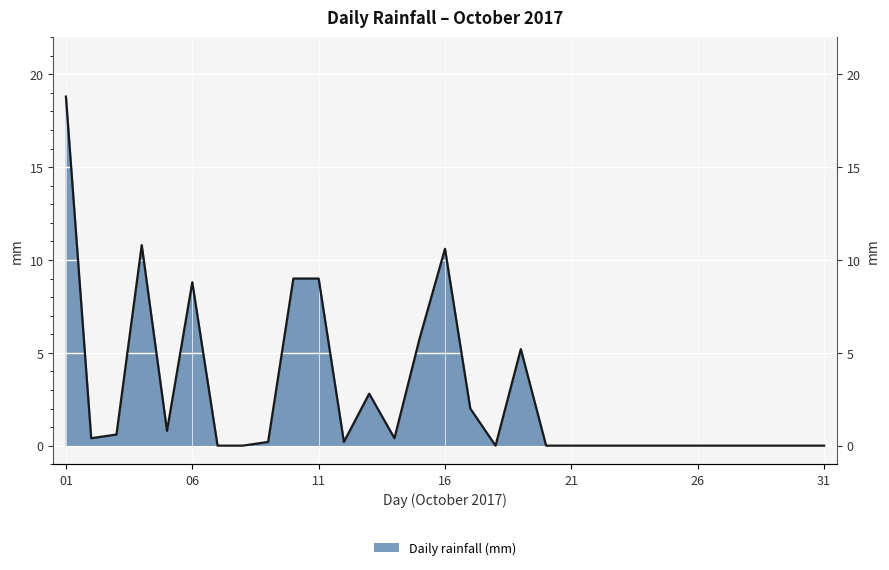

What is the value of the 1st point from the left?

18.8